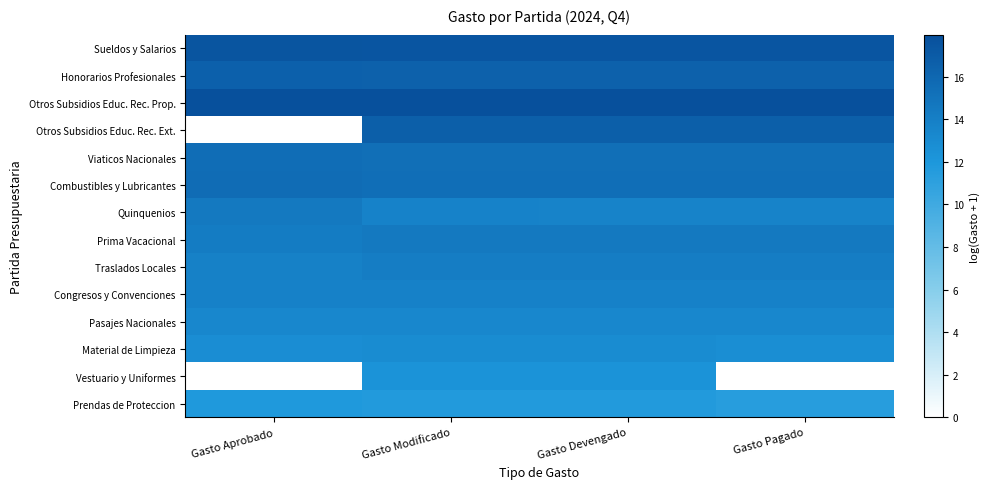

List the series in order of their peak value, highest first.

Otros Subsidios Educ. Rec. Prop., Sueldos y Salarios, Otros Subsidios Educ. Rec. Ext., Honorarios Profesionales, Combustibles y Lubricantes, Viaticos Nacionales, Prima Vacacional, Quinquenios, Traslados Locales, Congresos y Convenciones, Pasajes Nacionales, Material de Limpieza, Vestuario y Uniformes, Prendas de Proteccion